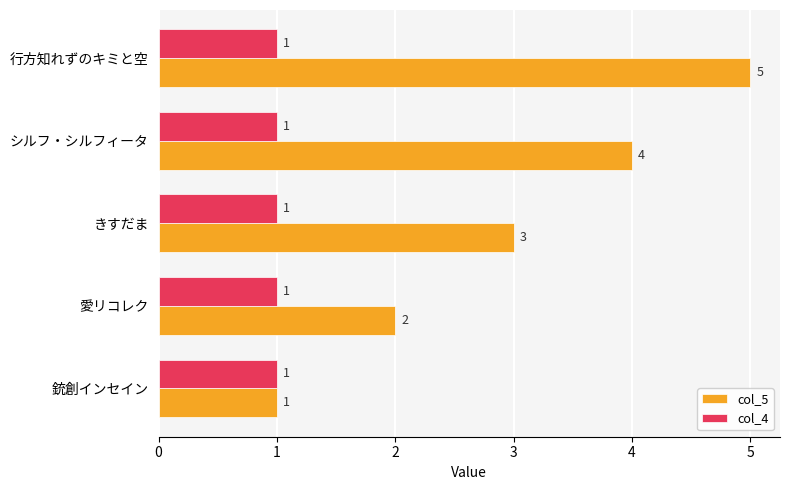

Is the value of col_4 at シルフ・シルフィータ greater than the value of col_5 at きすだま?

No